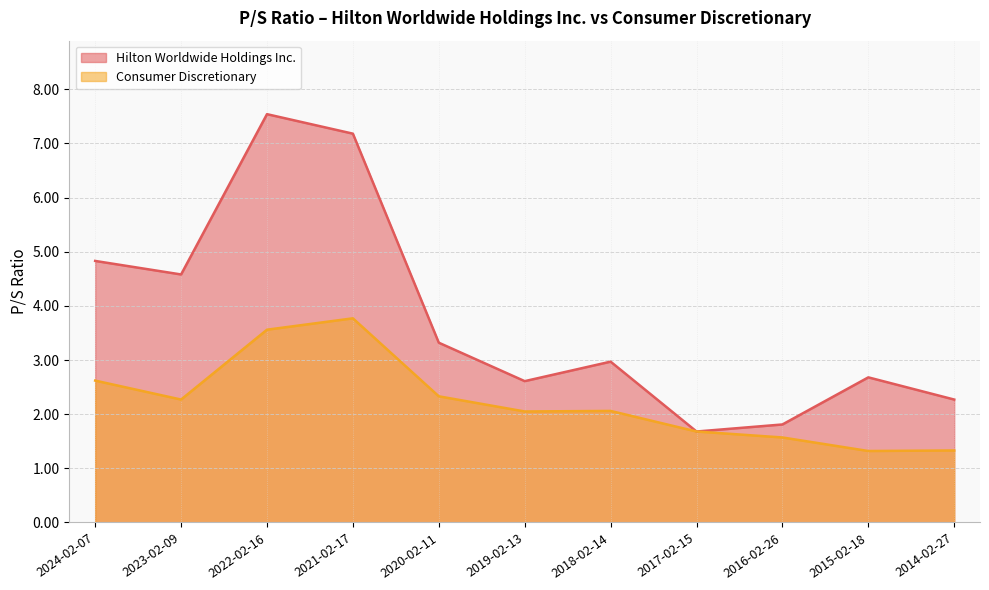

What is the smallest value displayed?

1.3